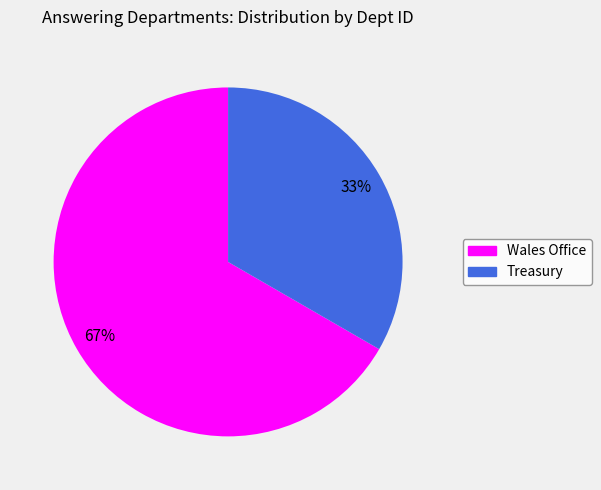

Is it true that Treasury is 39% of the pie?

False